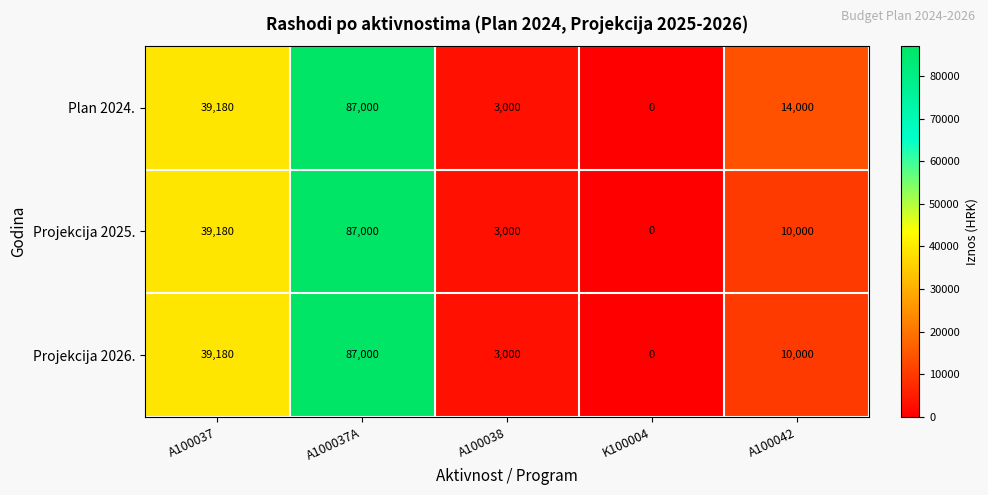

What is the difference between the second highest and minimum values in the Projekcija 2026. series?

39180